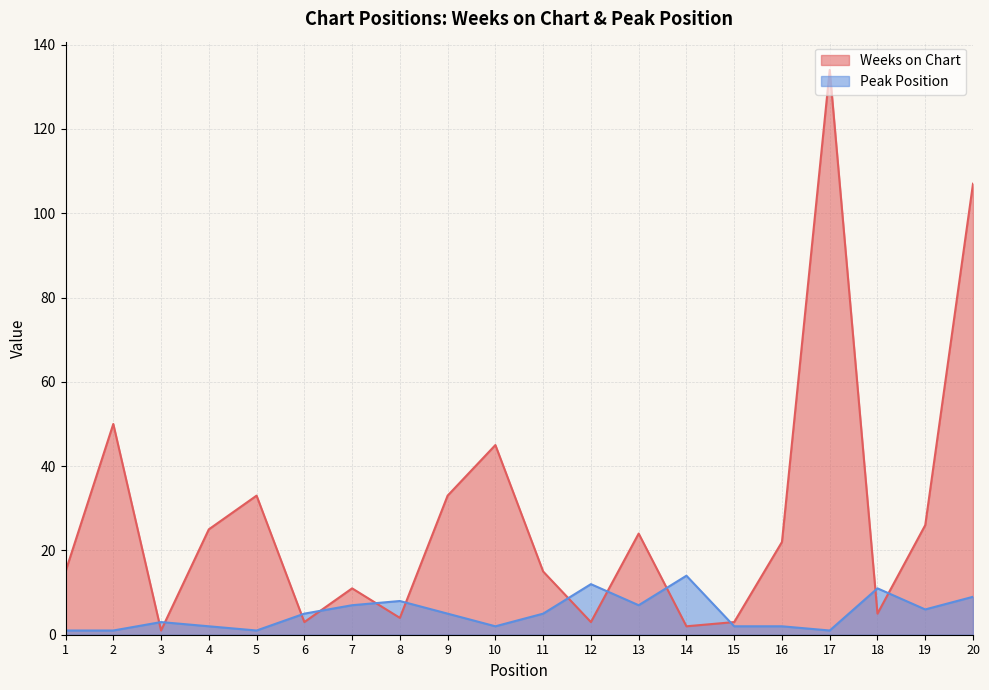

Which series has the largest total across all categories?

Weeks on Chart